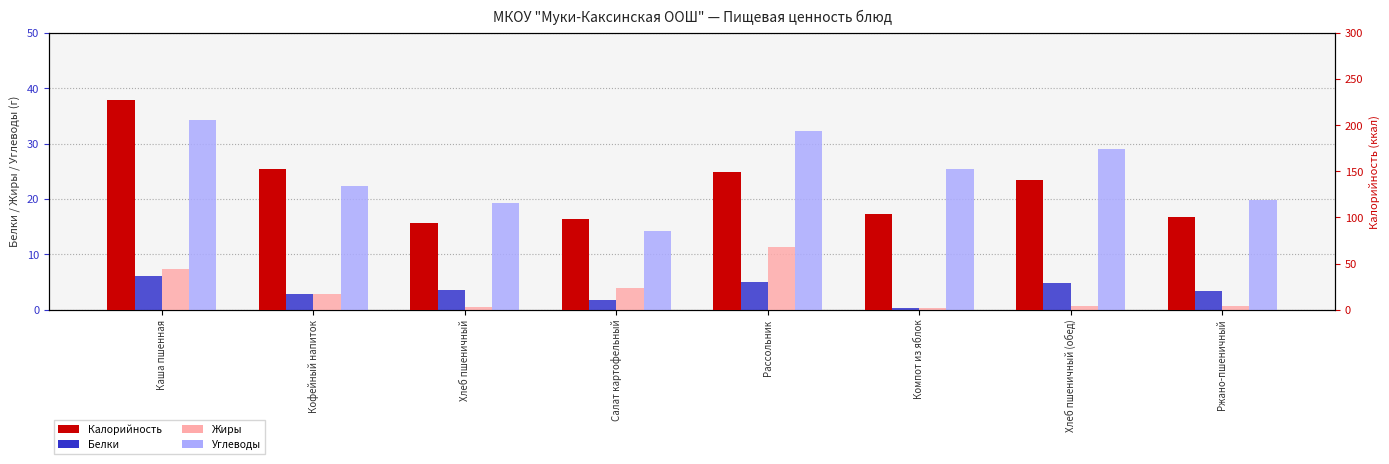

What are all the series names shown in the legend?

Белки, Жиры, Углеводы, Калорийность